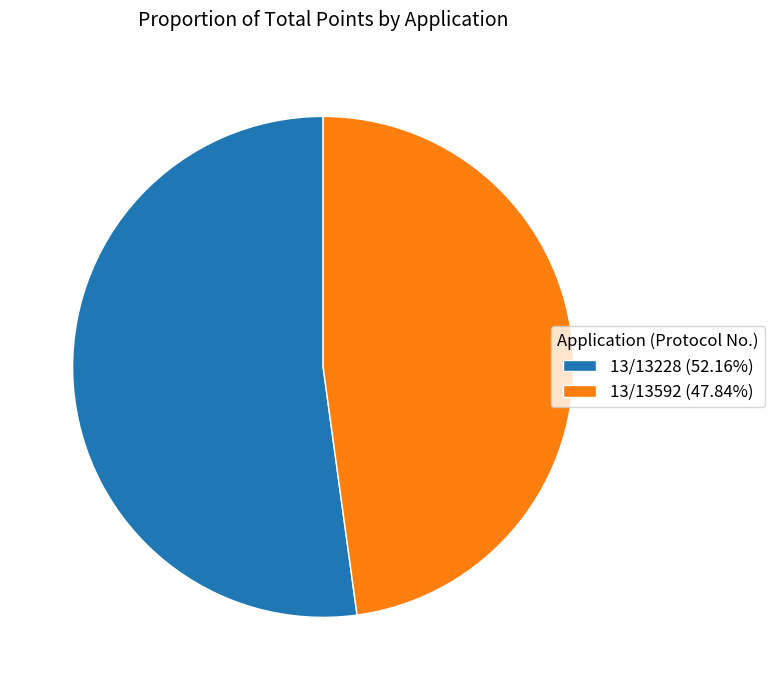

Which has a higher value, 13/13592 or 13/13228?

13/13228